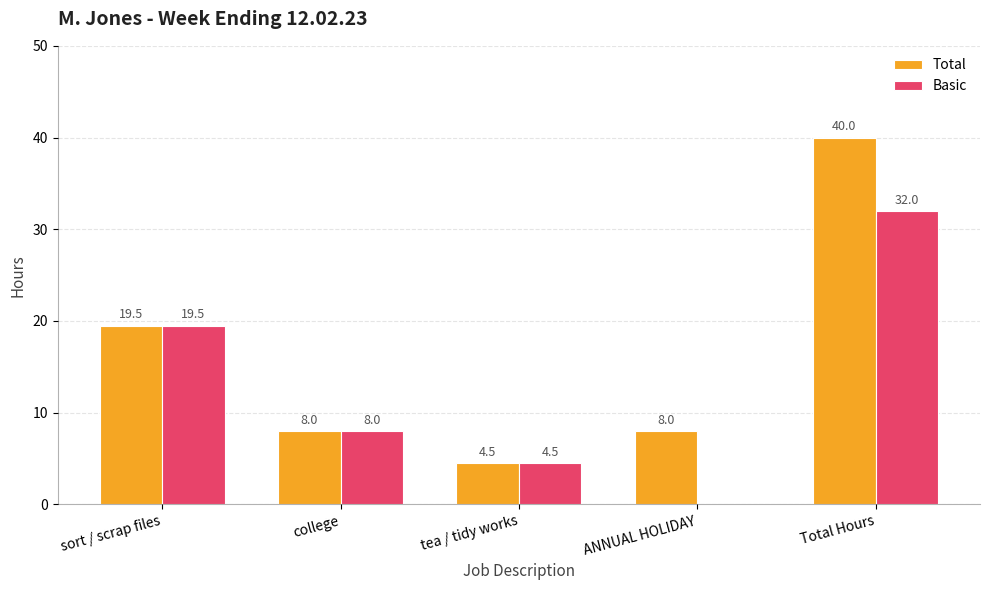

At which label does Basic first exceed 8?

sort / scrap files